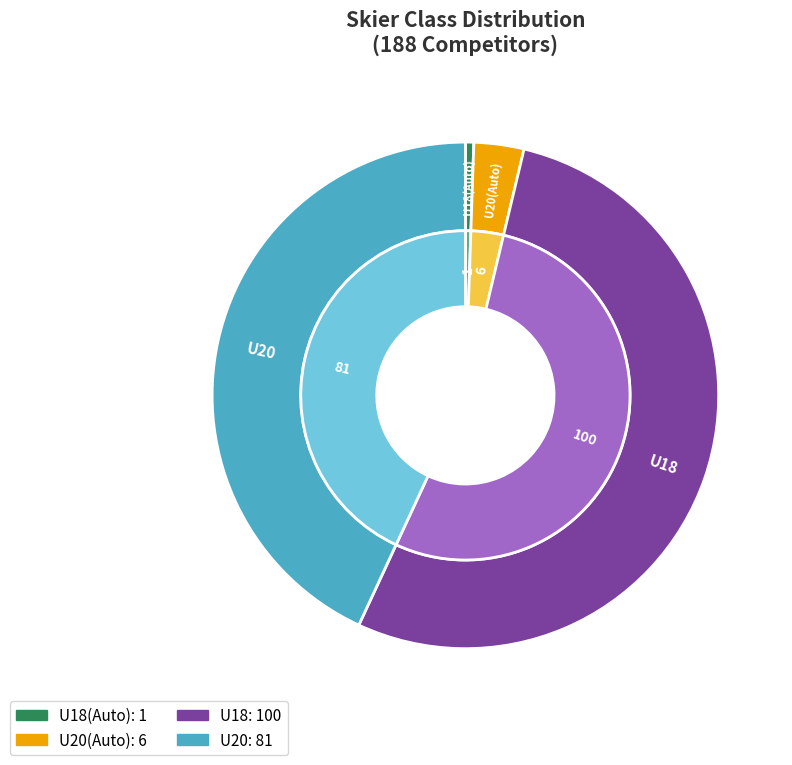

How much of the chart is everything except U20(Auto)?

96.8%